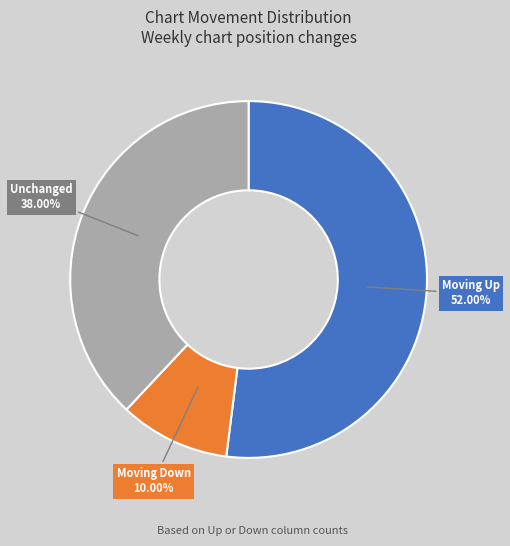

What is the smallest slice in the pie chart?

Moving Down